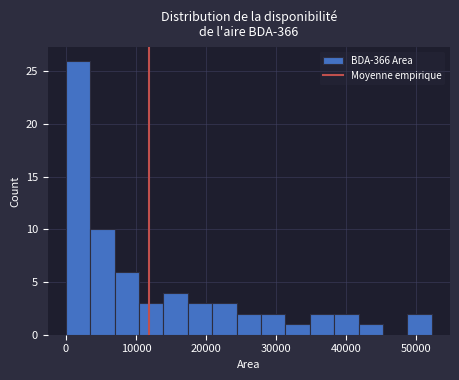

Around what value on the x-axis is the tallest bar? Give the approximate position of its centre, as read against the axis.

2000